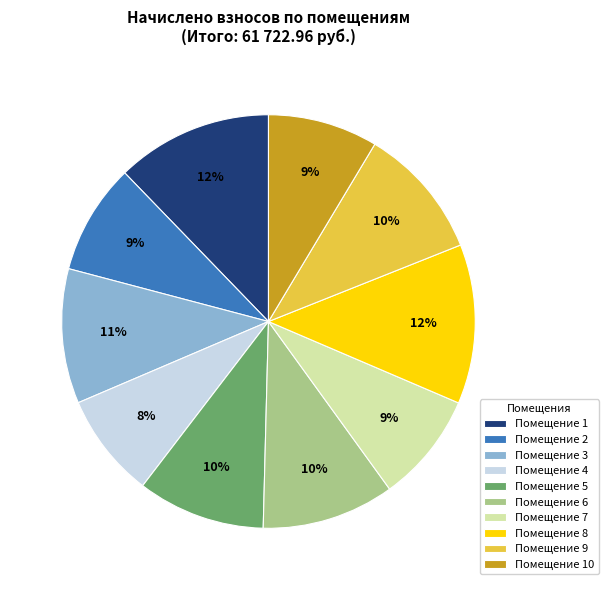

The Помещение 10 slice represents 1% of the pie. True or false?

False